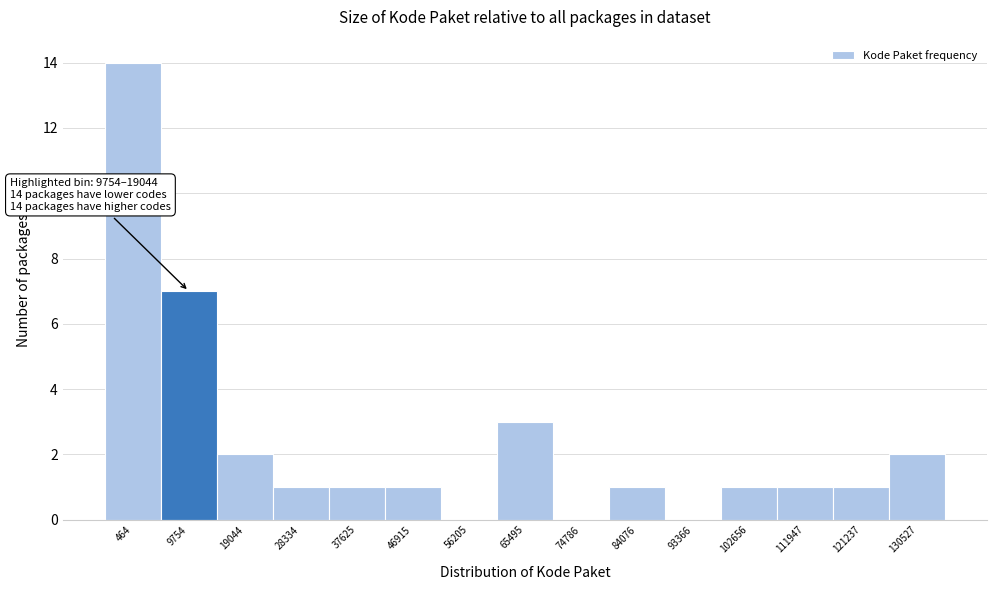

Reading left to right, extract all data points from this chart.

464=14	9754=7	19044=2	28334=1	37625=1	46915=1	56205=0	65495=3	74786=0	84076=1	93366=0	102656=1	111947=1	121237=1	130527=2